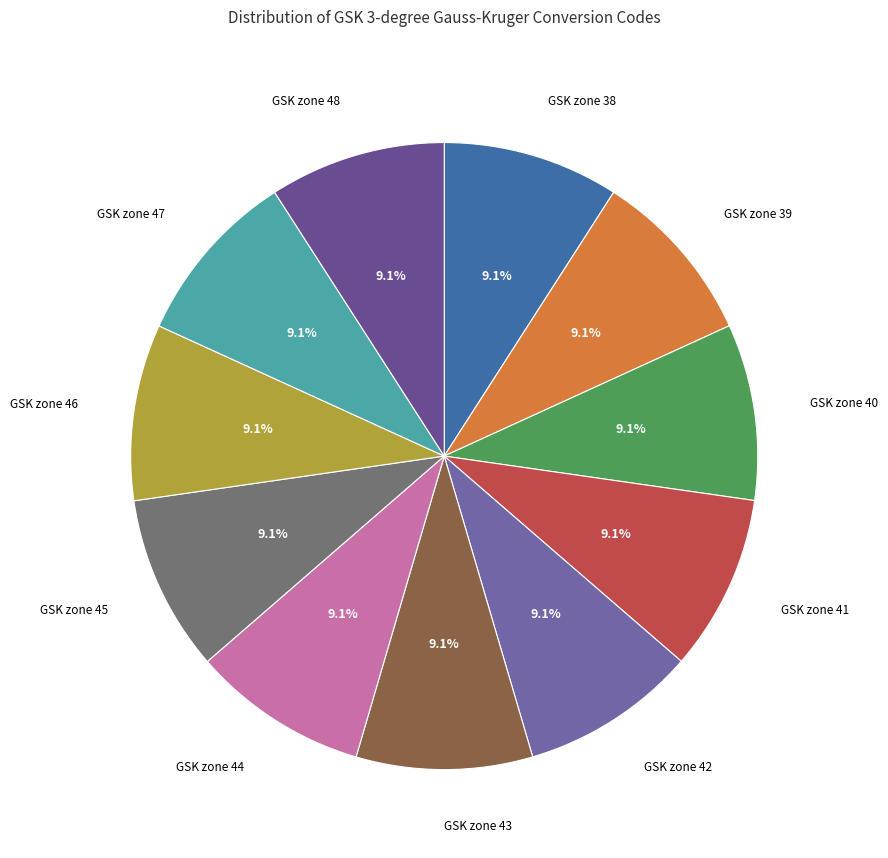

What portion of the pie excludes GSK zone 43?

90.9%